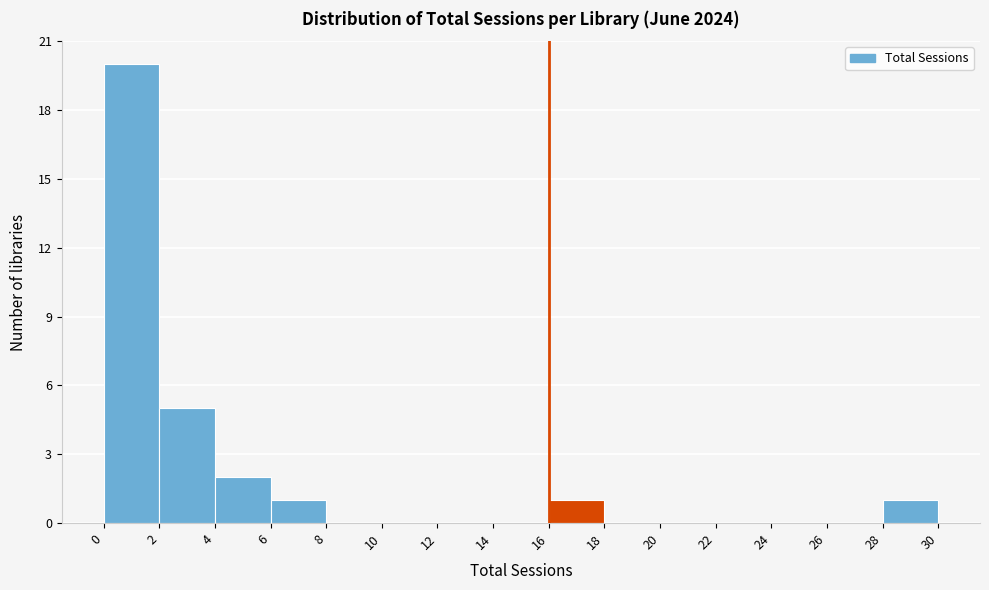

Which range on the x-axis has the tallest bar?

0 to 2